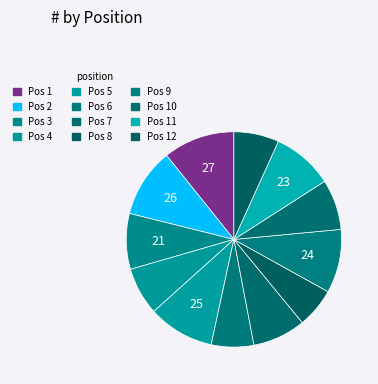

How many slices are in this pie chart?

12